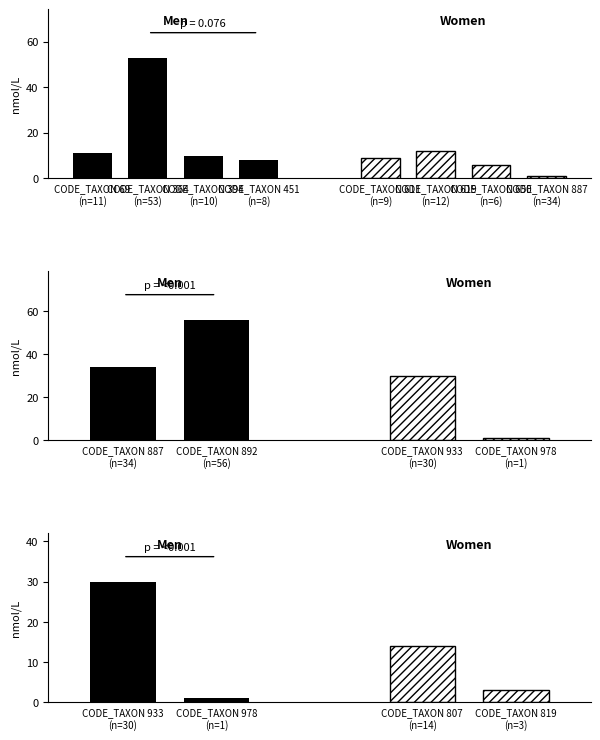

Are the bars horizontal?

No